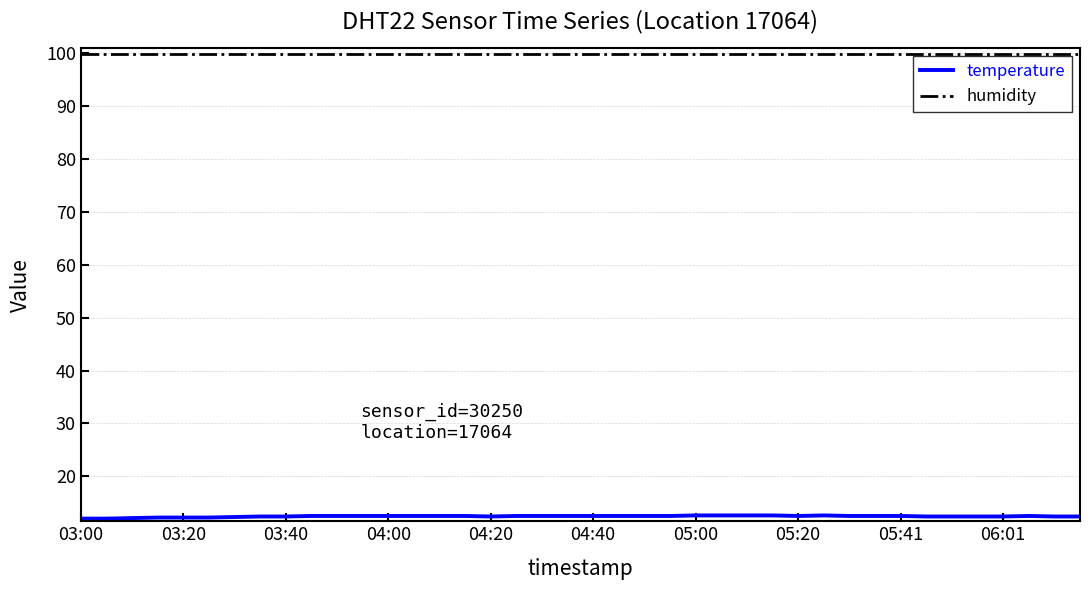

Rank the series by their average value, from highest to lowest.

humidity, temperature